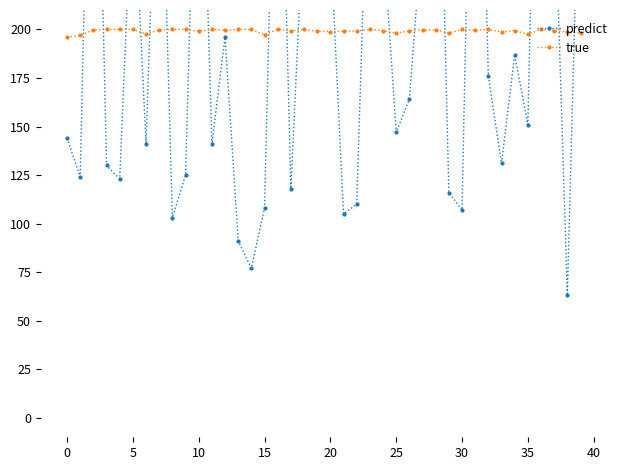

How many interior local peaks does the true series have?

9